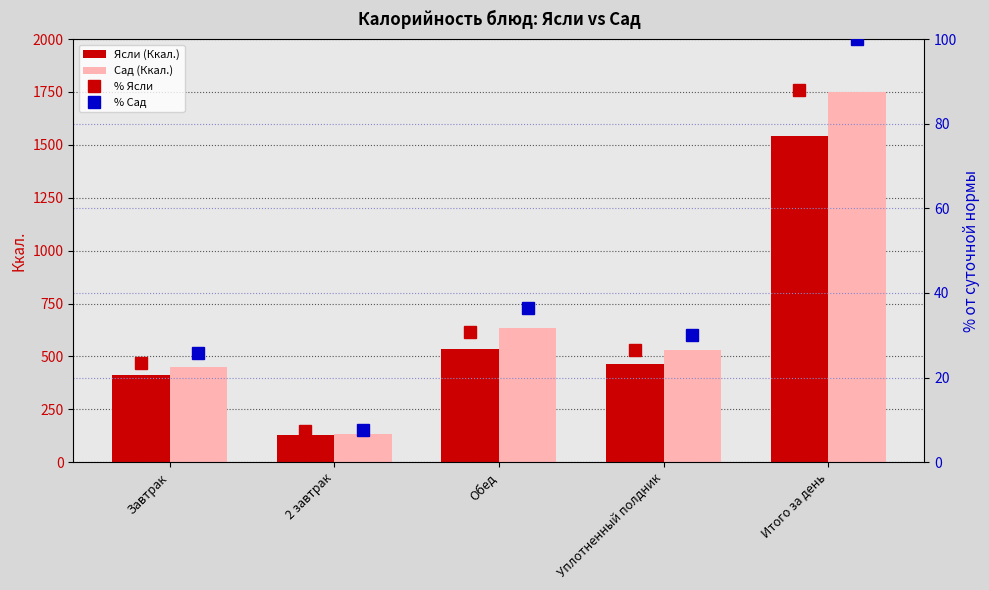

At which label does Сад (Ккал.) reach its minimum?

2 завтрак